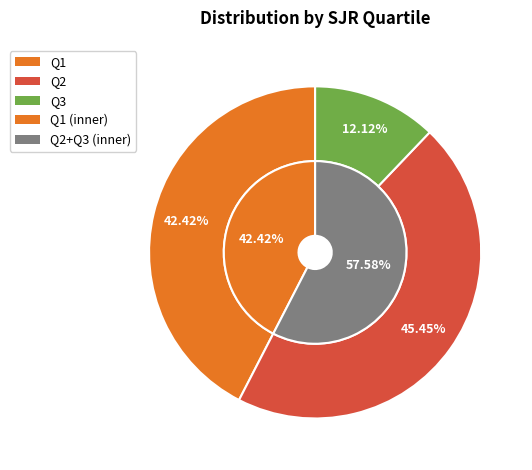

Is there a majority slice in this chart?

No